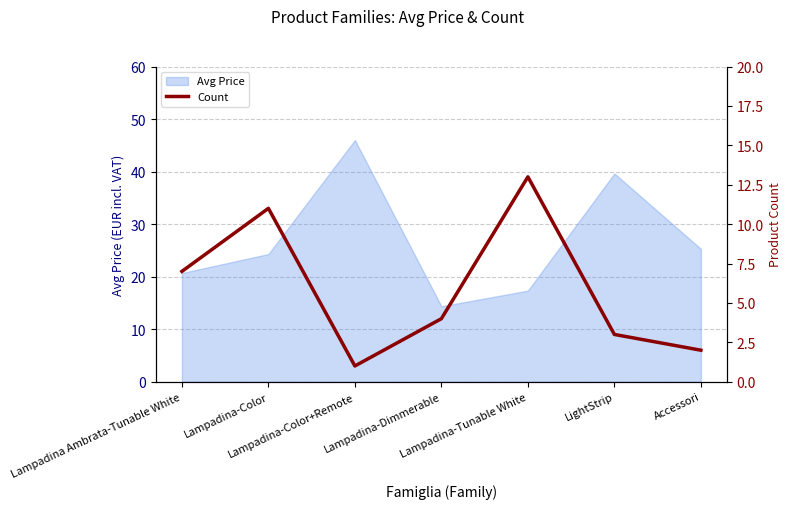

Read the value at Lampadina-Dimmerable, to the nearest 5.

5